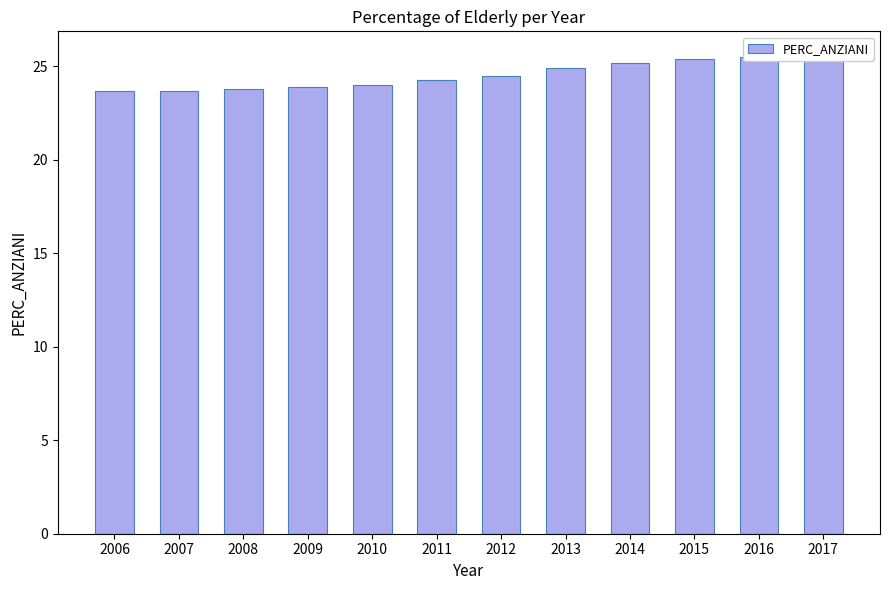

What is the difference between the maximum and minimum values?

1.9